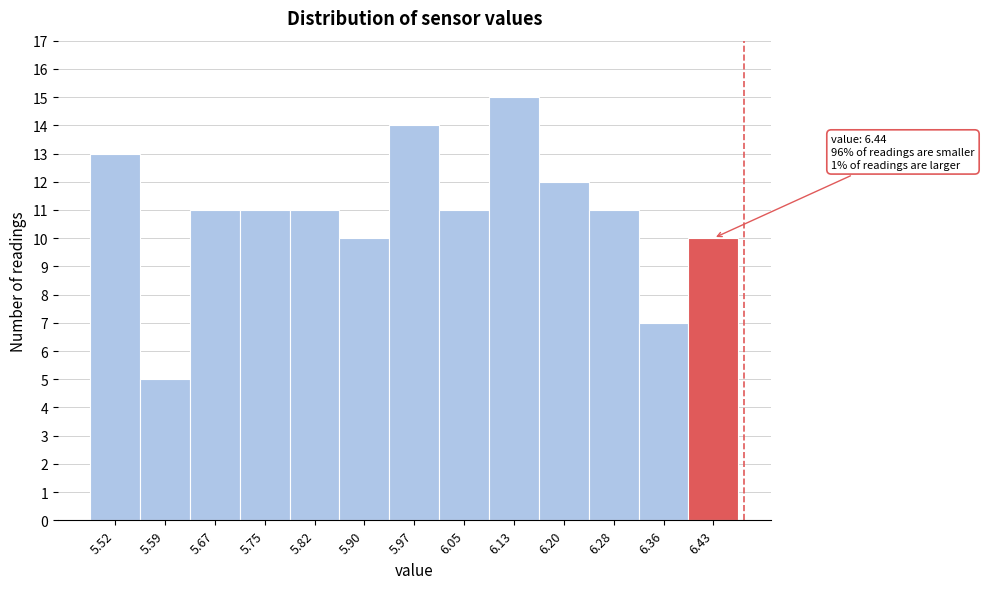

Over which range of the x-axis is the bar tallest?

6.09 to 6.17